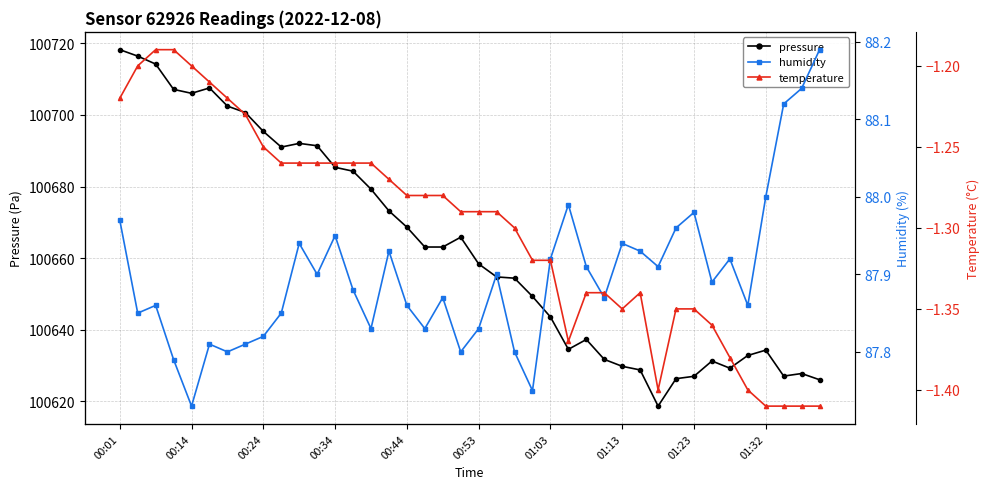

What is the smallest value displayed?

-1.4